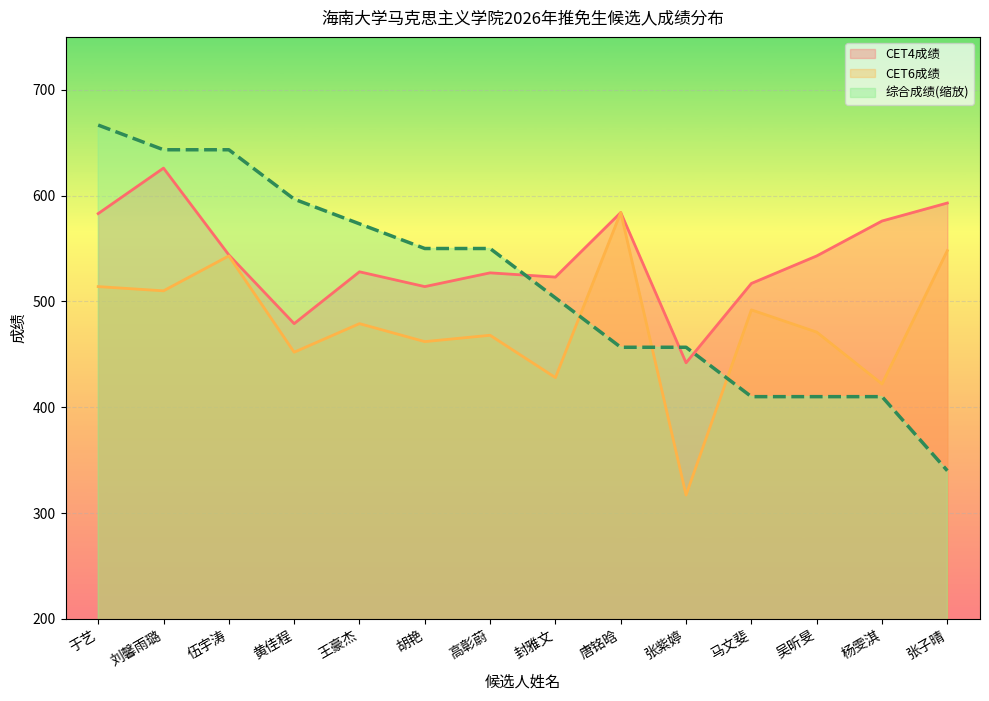

What position from the left is 刘馨雨璐?

2